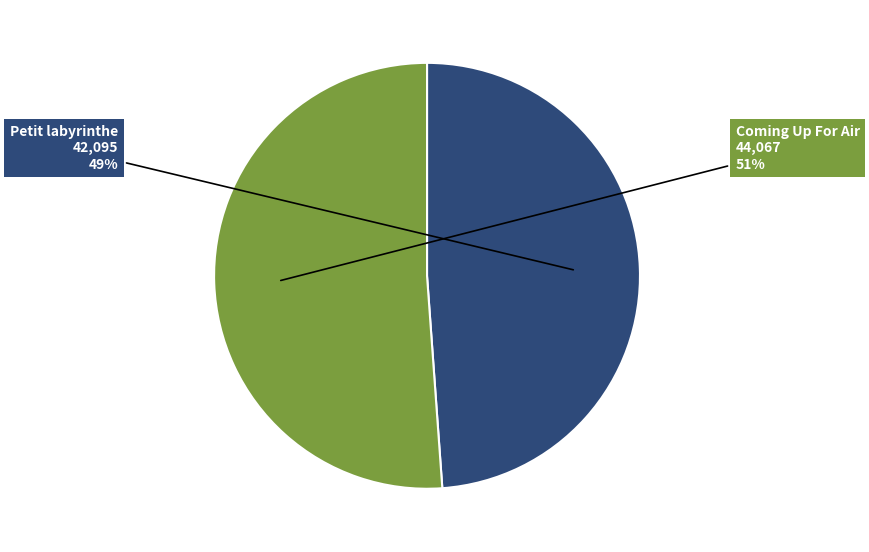

Is the sum of Coming Up For Air and Petit labyrinthe greater than half?

Yes